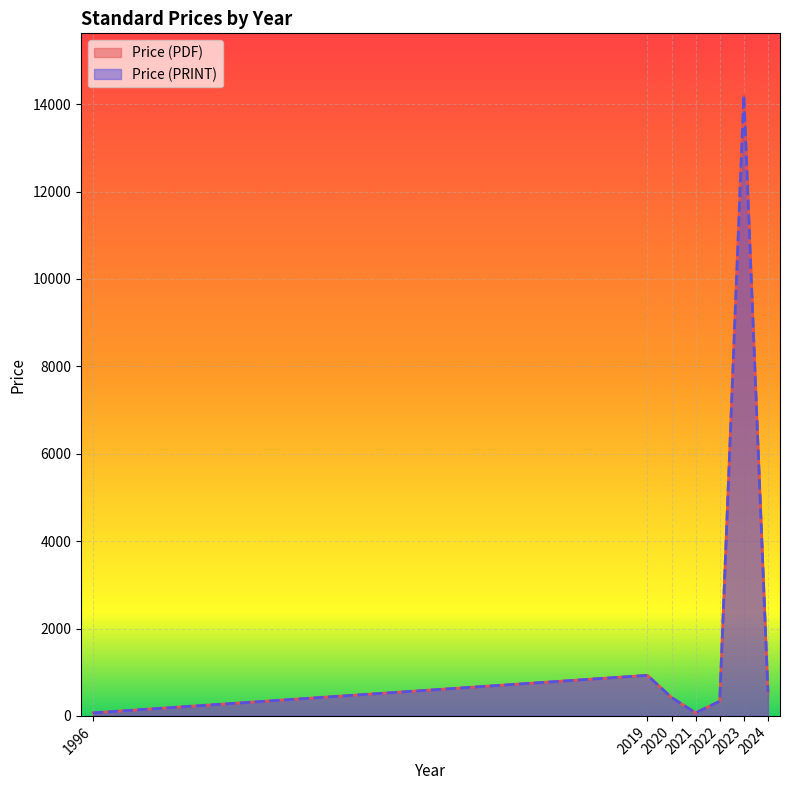

Does the chart display data point markers on the line(s)?

No